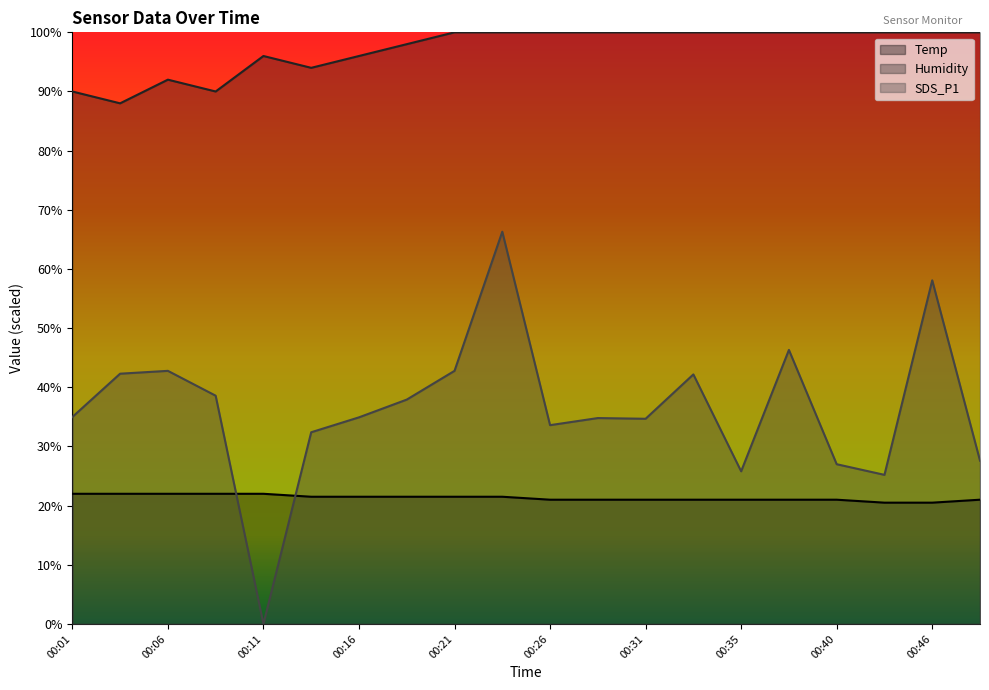

How many lines are shown in the chart?

3